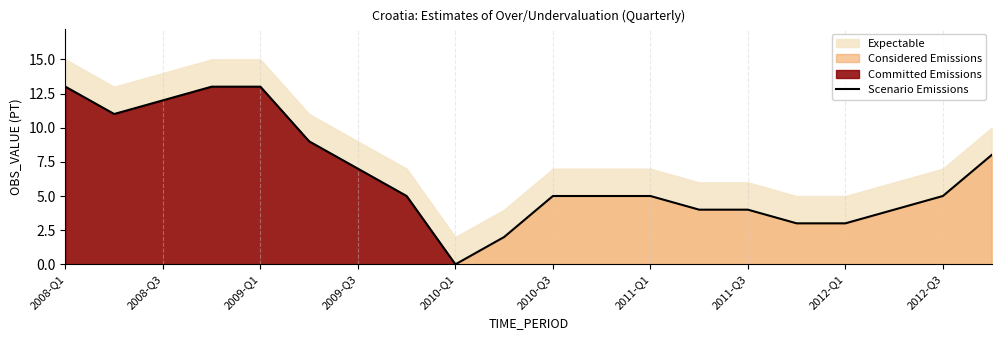

At which label does the data first exceed 5?

2008-Q1